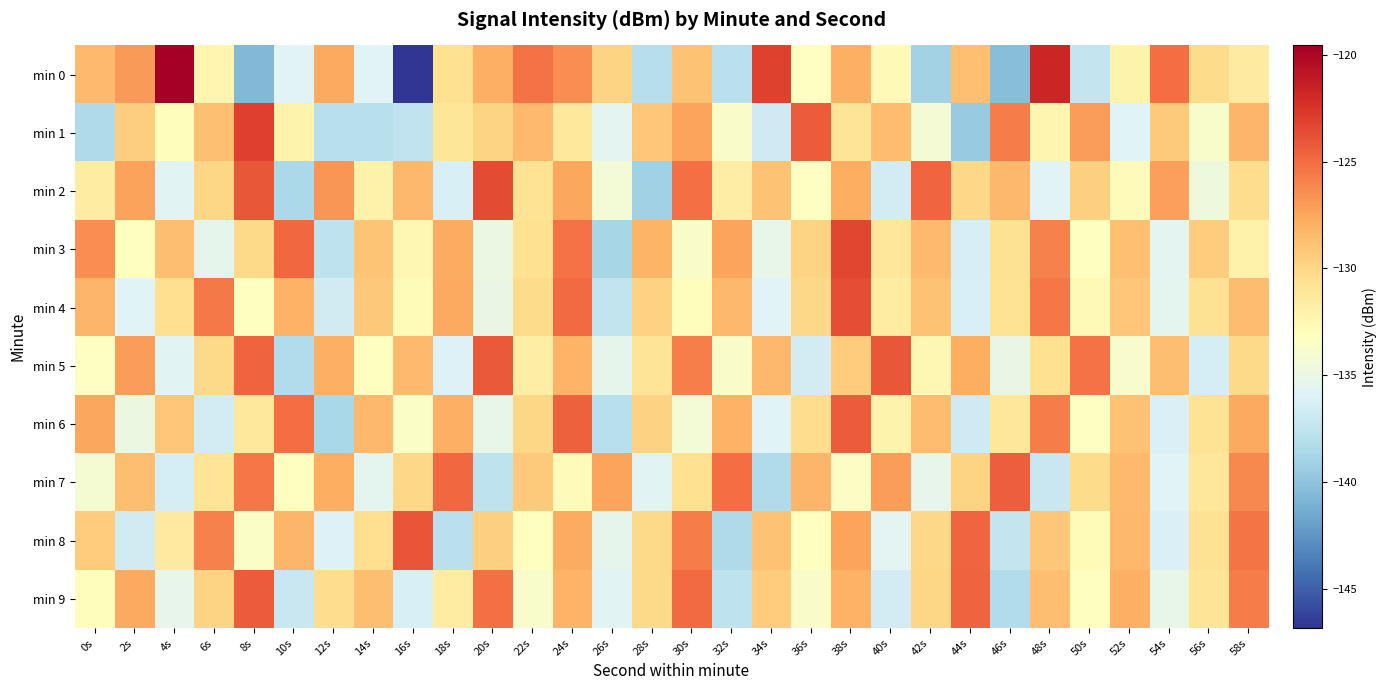

Rank the series by their maximum value, from lowest to highest.

min 7, min 6, min 9, min 5, min 8, min 4, min 2, min 3, min 1, min 0